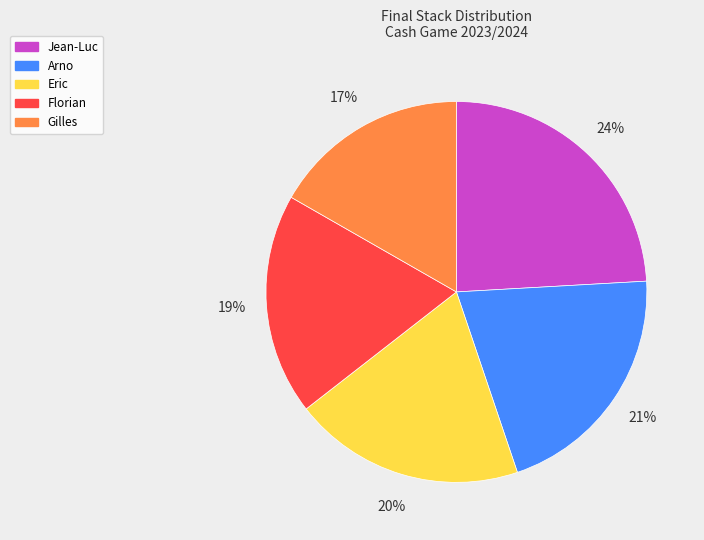

Is there any slice that represents more than half of the pie?

No